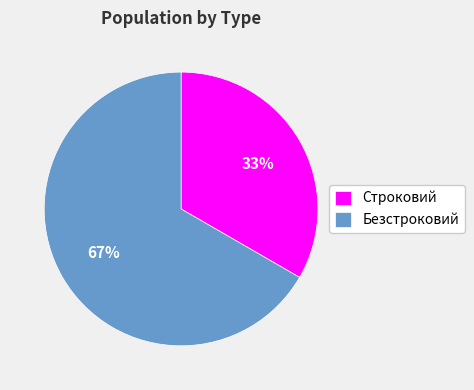

Is there a majority slice in this chart?

Yes